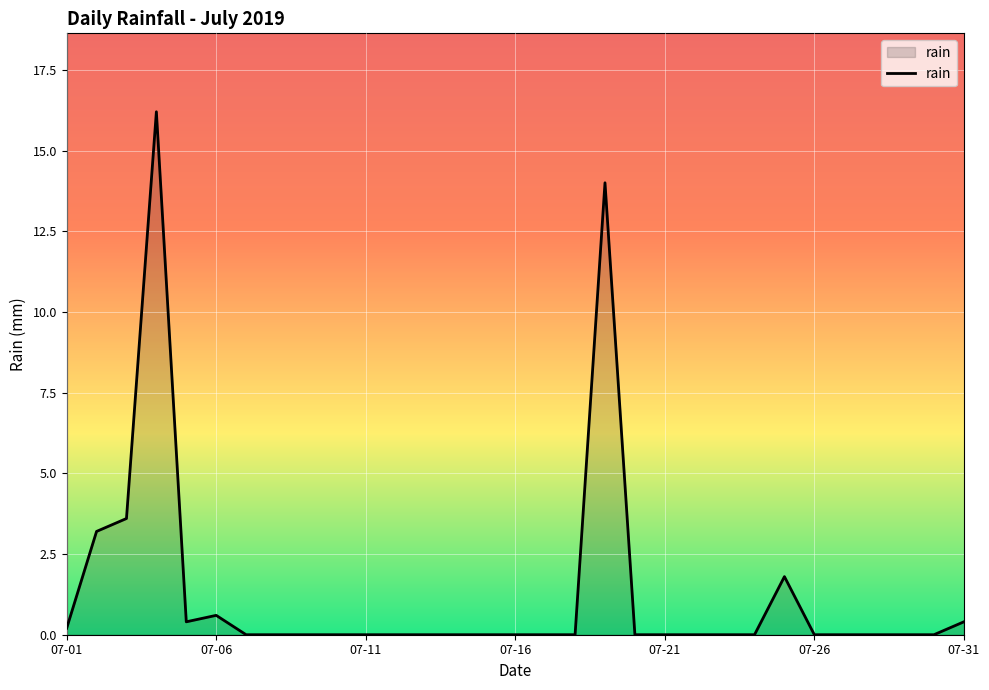

What is the difference between the maximum and minimum values?

16.2